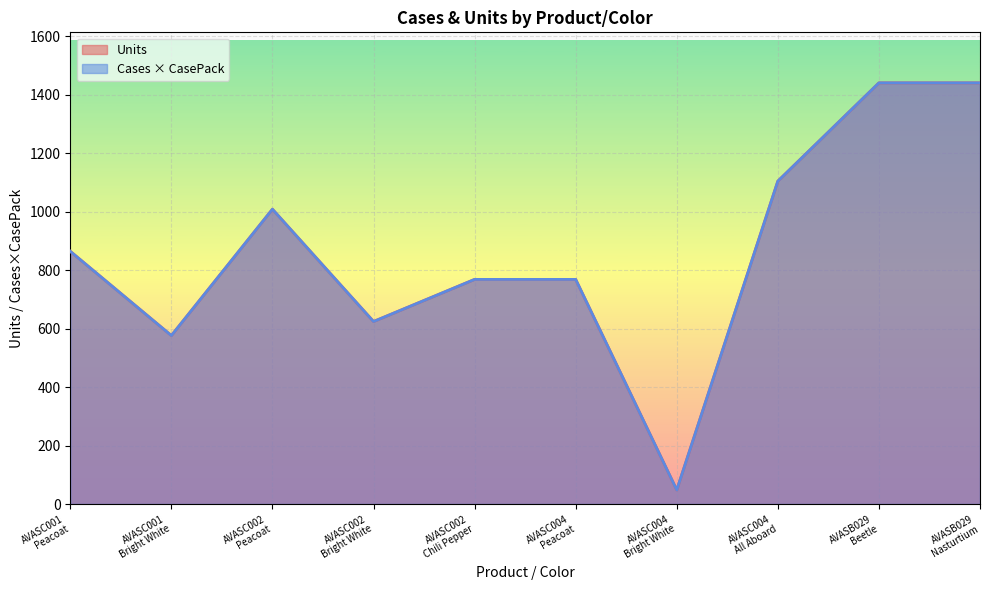

How many interior local valleys does the Cases series have?

3